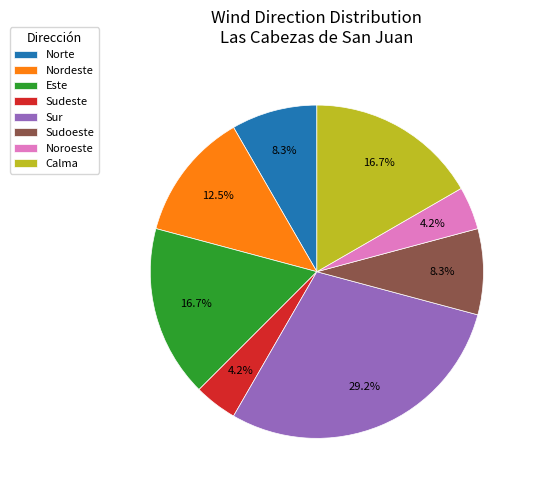

Which category has the biggest portion of the pie?

Sur